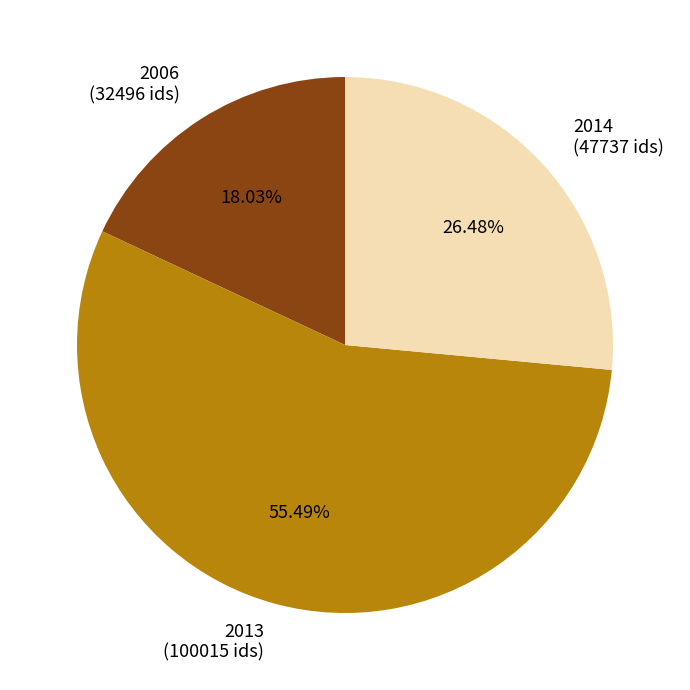

What is the largest slice in the pie chart?

2013 (100015 ids)